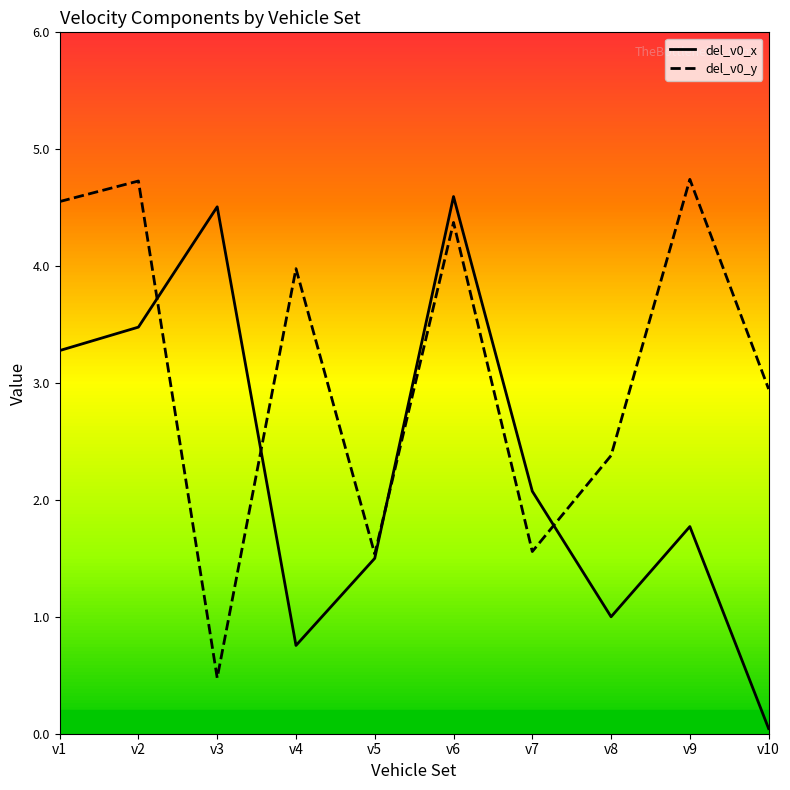

What is the value of the del_v0_y point at the 8th from the left?

2.4